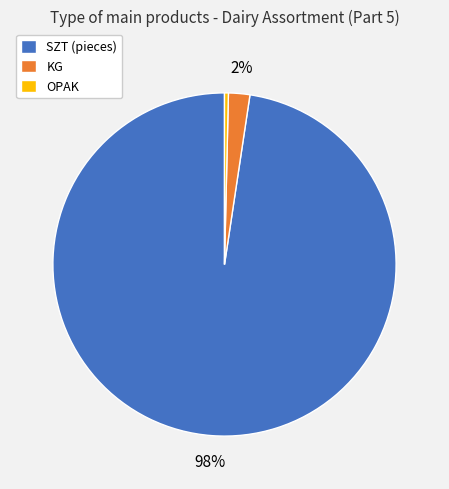

To the nearest percent, what portion does KG represent?

2%